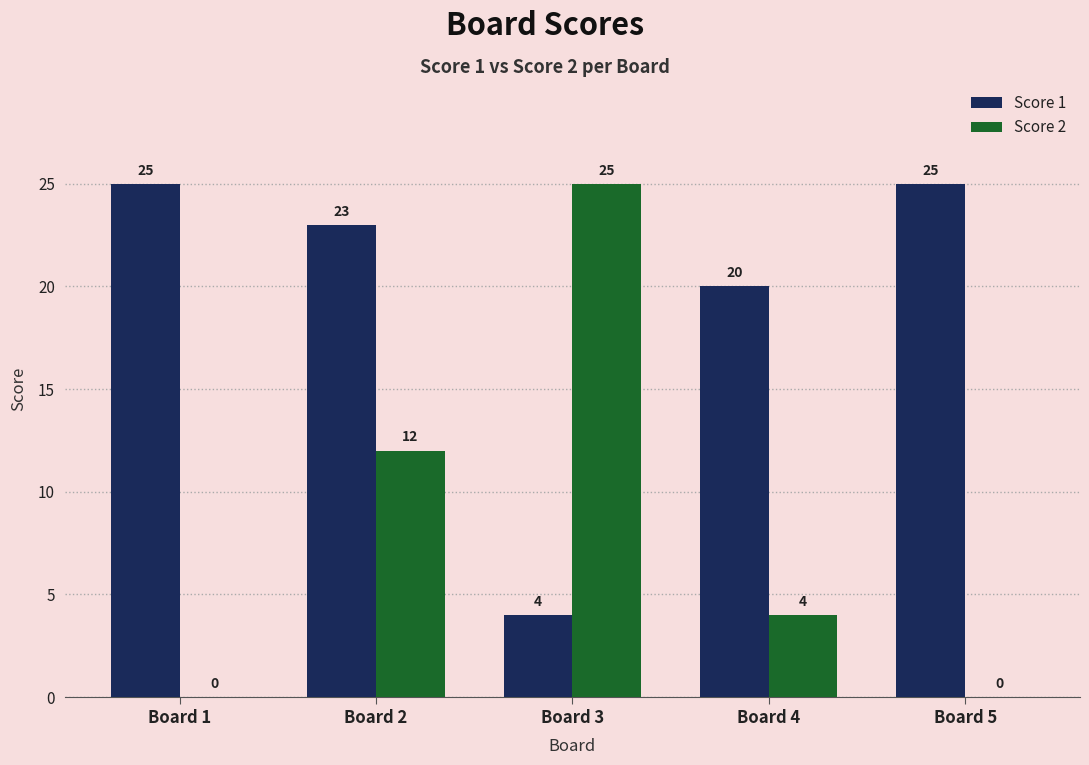

What is the sum of the Score 2 values at Board 2 and Board 1?

12